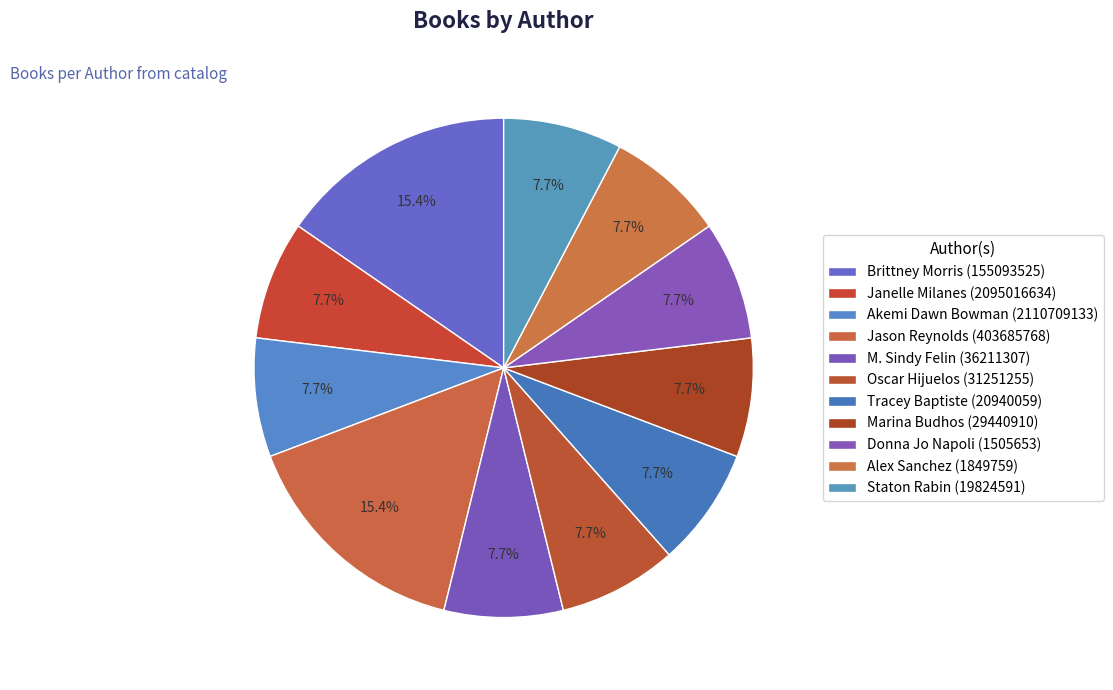

To the nearest percent, what is the average slice percentage?

9%